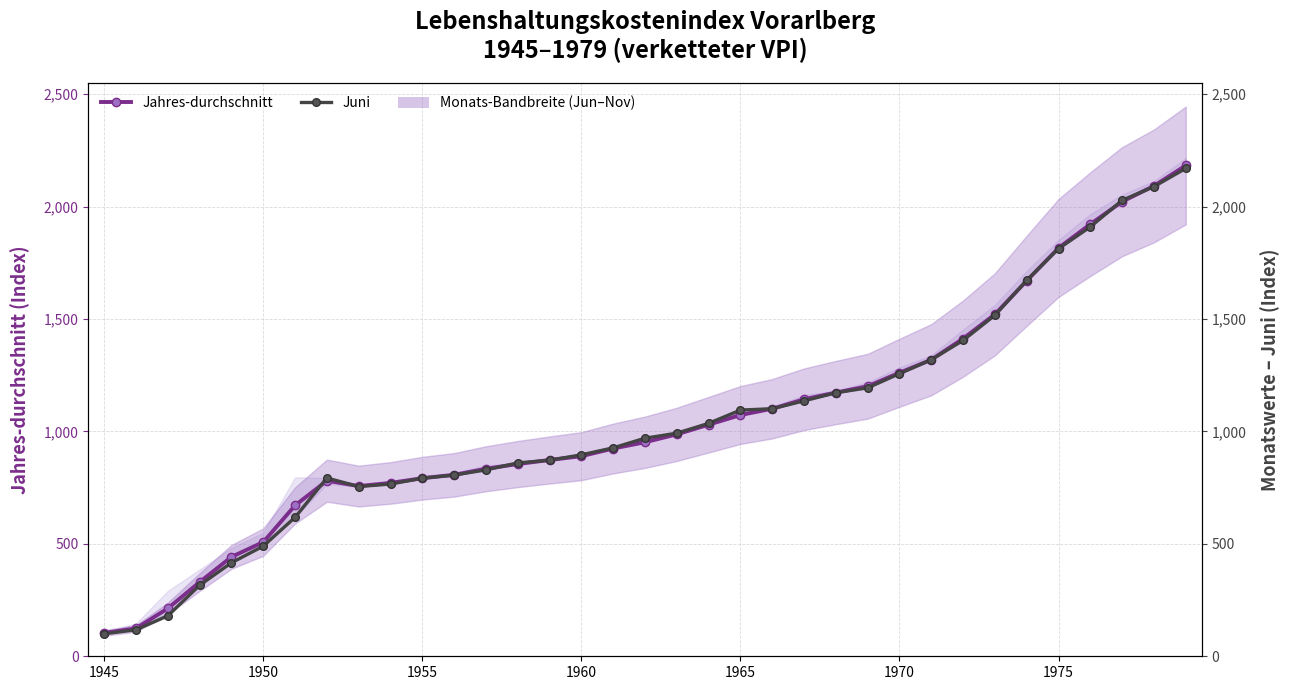

True or false: Juni and Jahres-durchschnitt cross at least once.

True